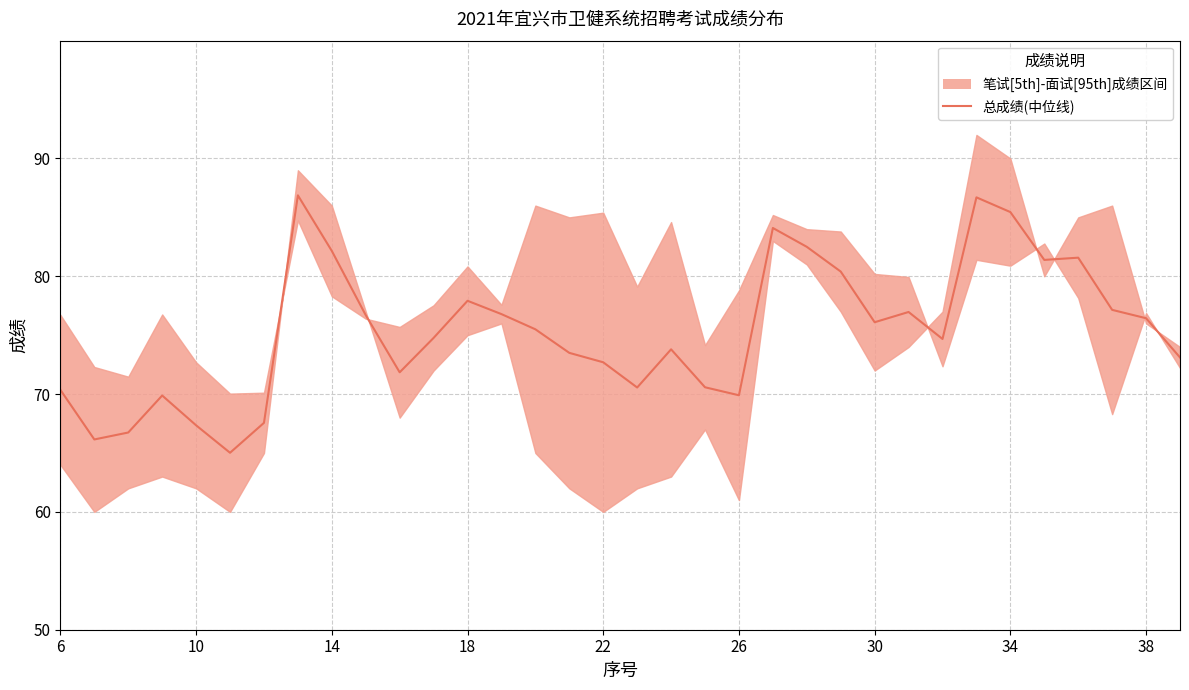

The chart shows a value of 136.3 at 38. True or false?

False